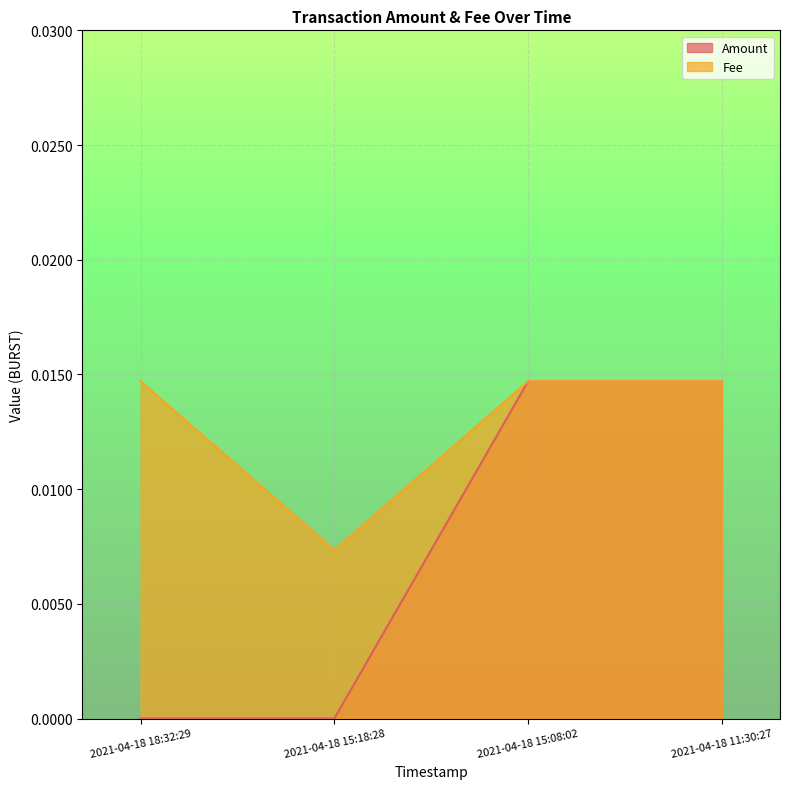

Which series changed the most between 2021-04-18 18:32:29 and 2021-04-18 11:30:27?

Amount